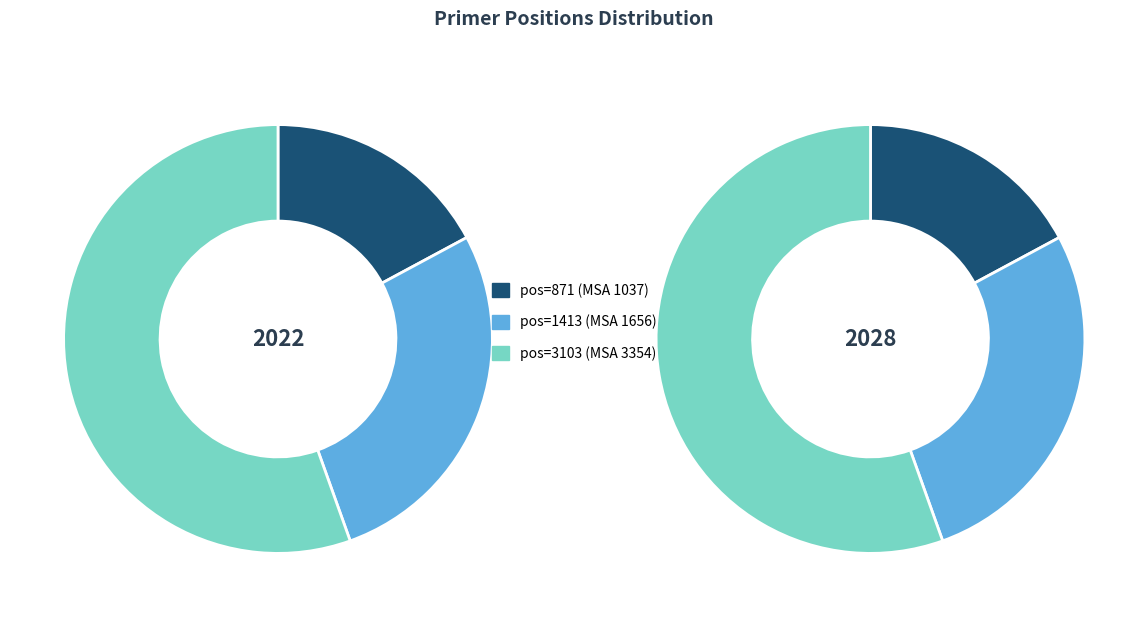

To the nearest percent, what percentage of the pie is 871?

17%